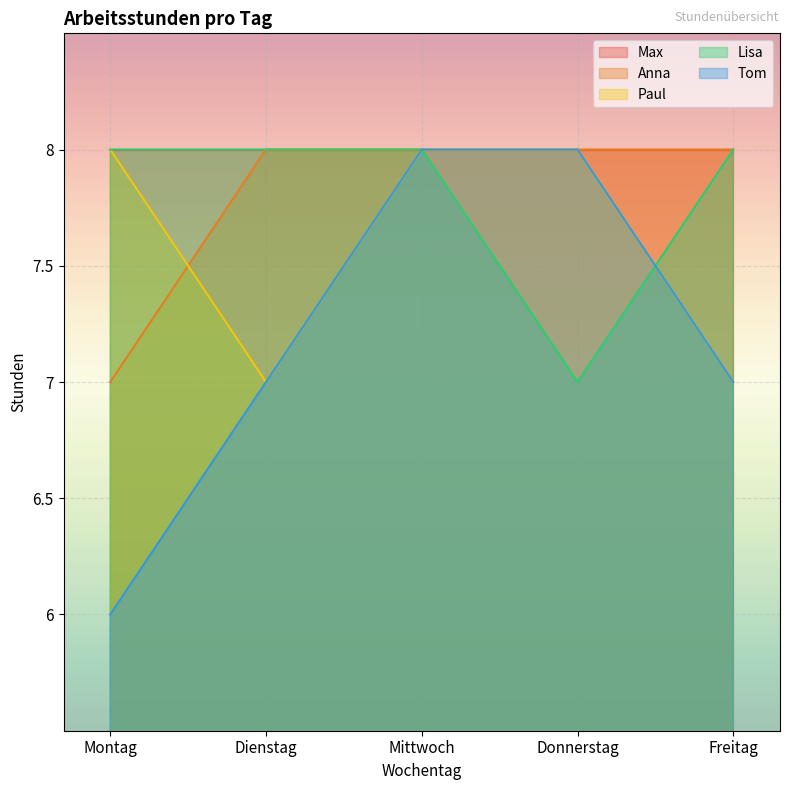

Where is Anna nearest to the value 7?

Montag